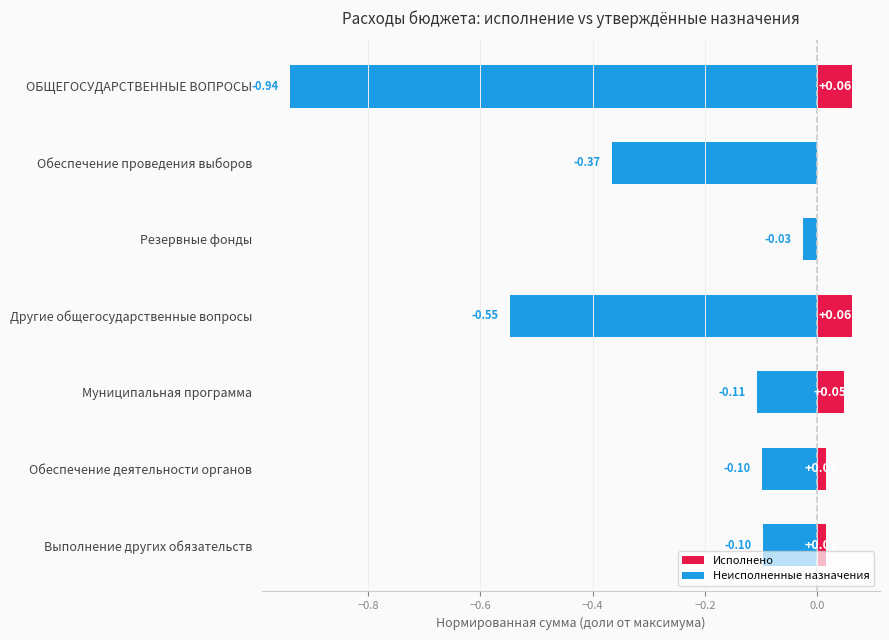

Which has a higher value, Резервные фонды or Обеспечение проведения выборов?

Резервные фонды